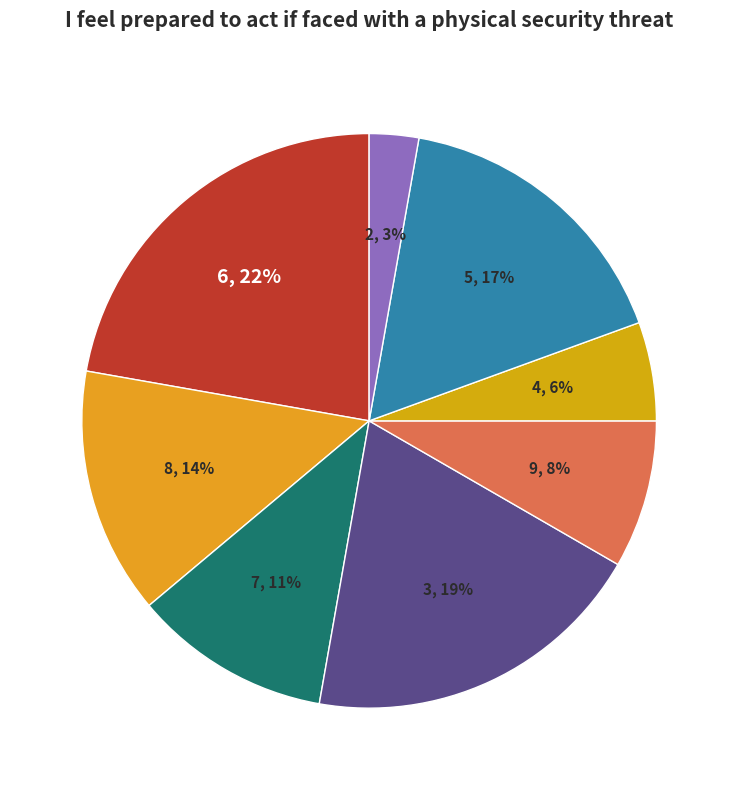

Is there any slice that represents more than half of the pie?

No